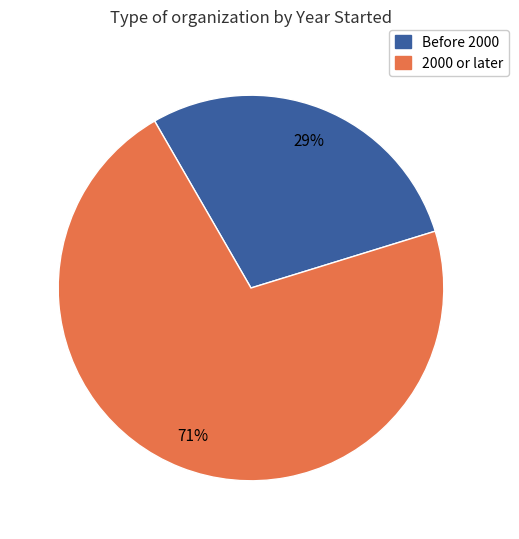

Do Before 2000 and 2000 or later together represent more than half of the pie?

Yes